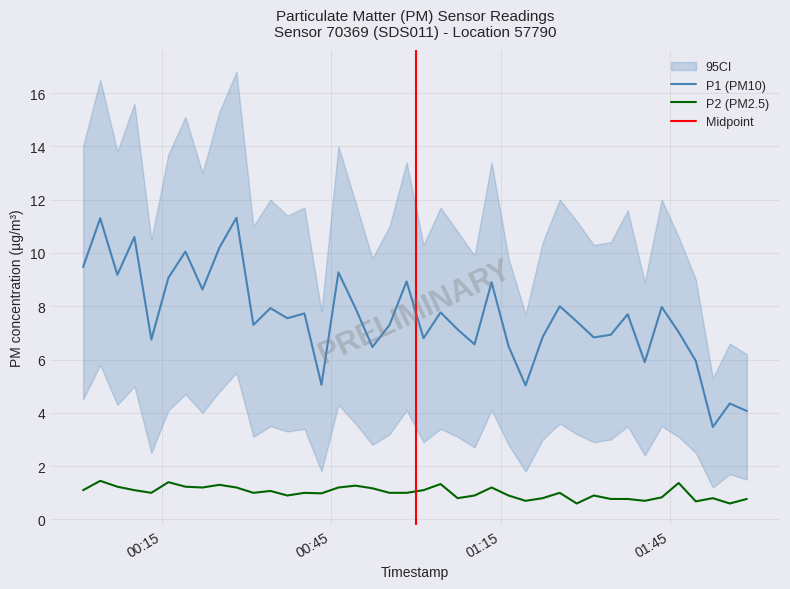

True or false: P2 and P1 cross at least once.

False